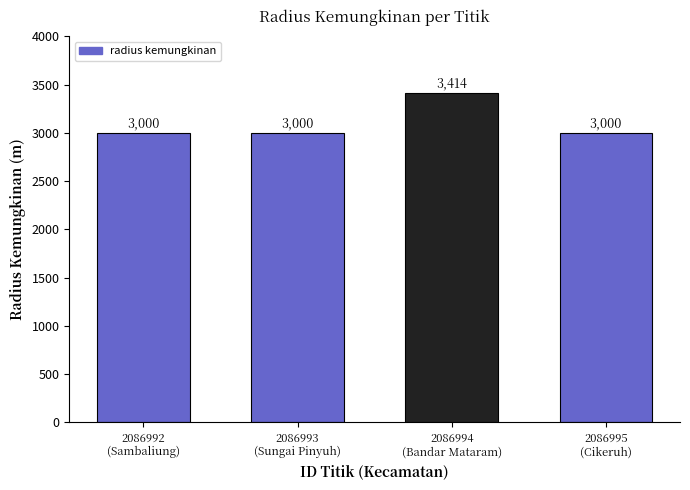

What is the difference between the maximum and minimum values?

414